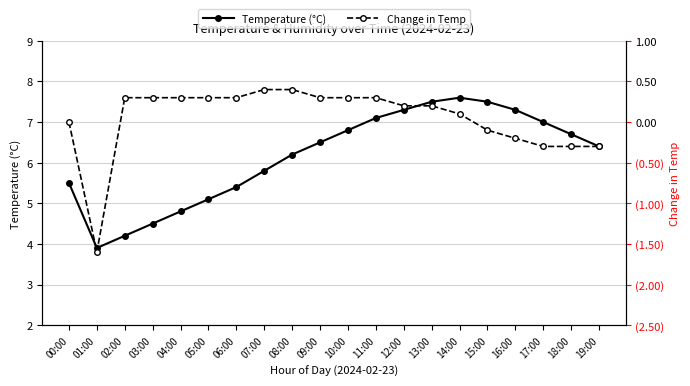

True or false: Change in Temp has more than 2 points higher than both neighbors.

False